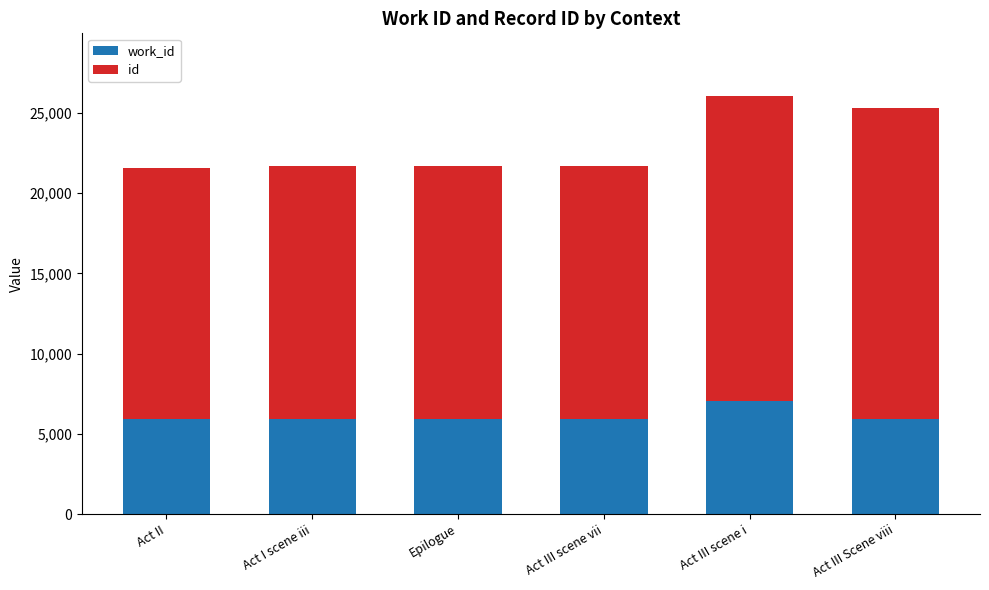

What is the total value across all series at Act II?

21594